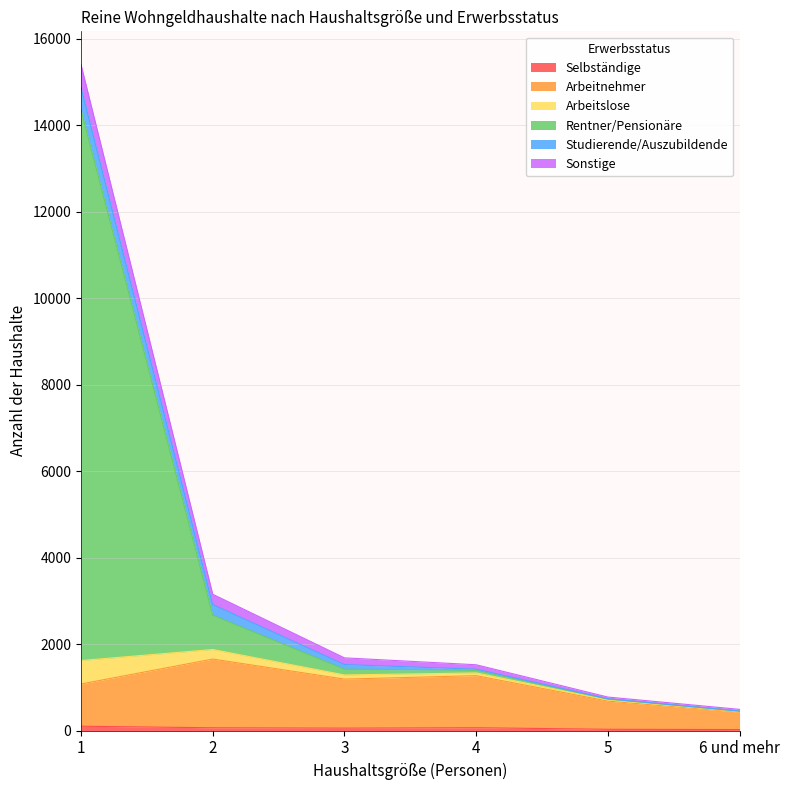

Does the chart display data point markers on the line(s)?

No